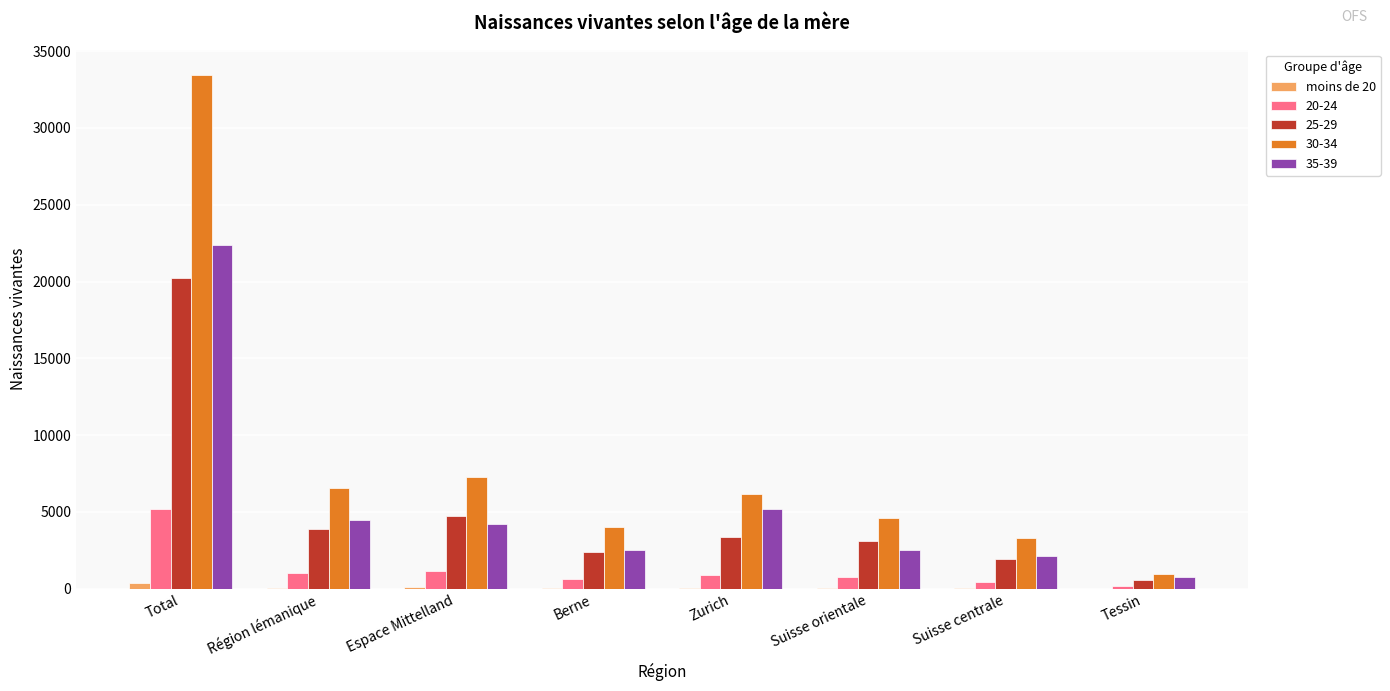

At which category is the sum across all series the highest?

Total